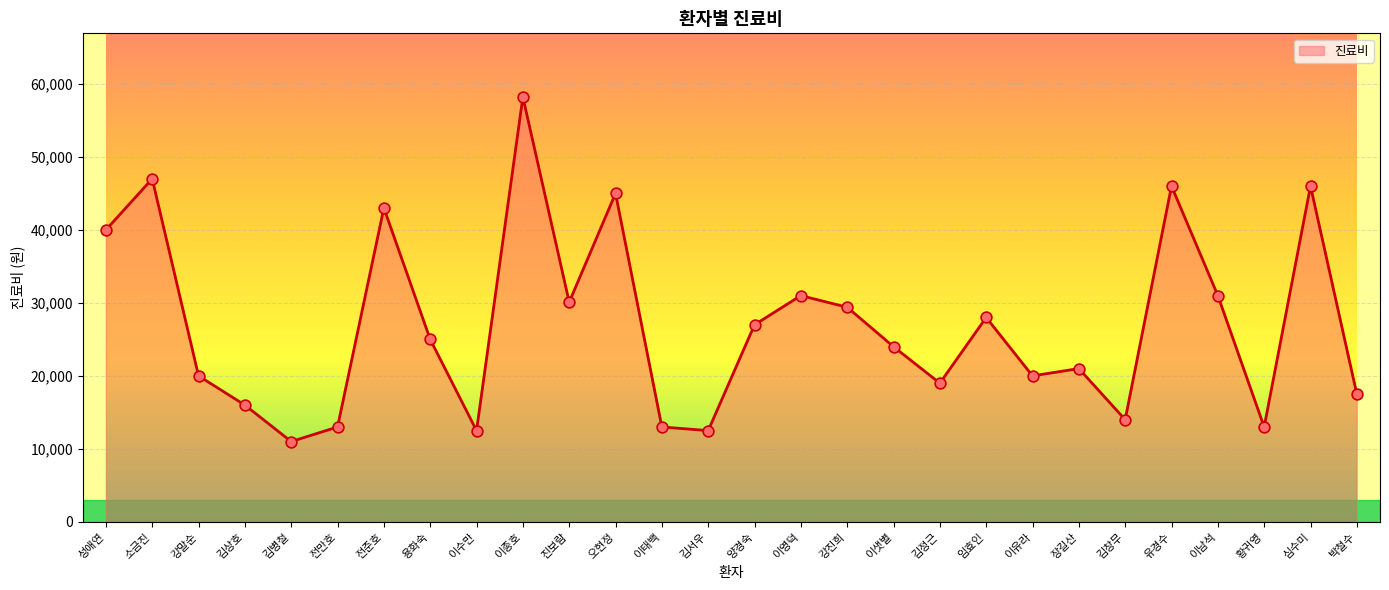

What is the change in value from 이수만 to 임효인?

+15500